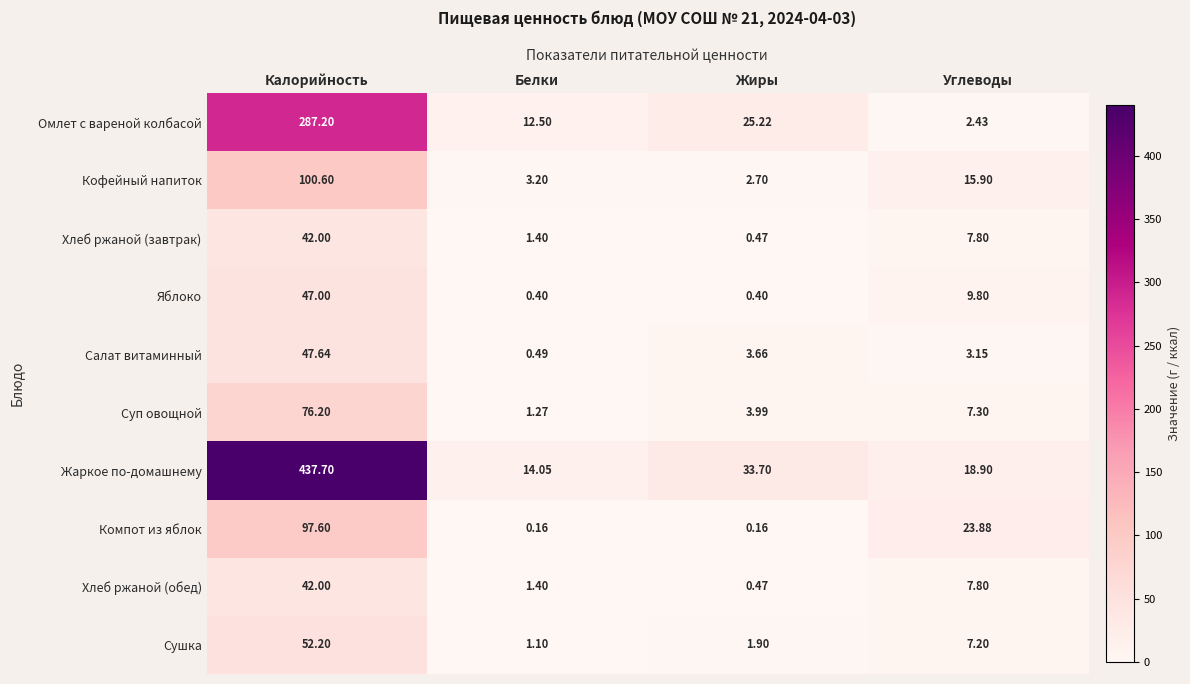

Rank the categories by Салат витаминный value from highest to lowest.

Калорийность, Жиры, Углеводы, Белки